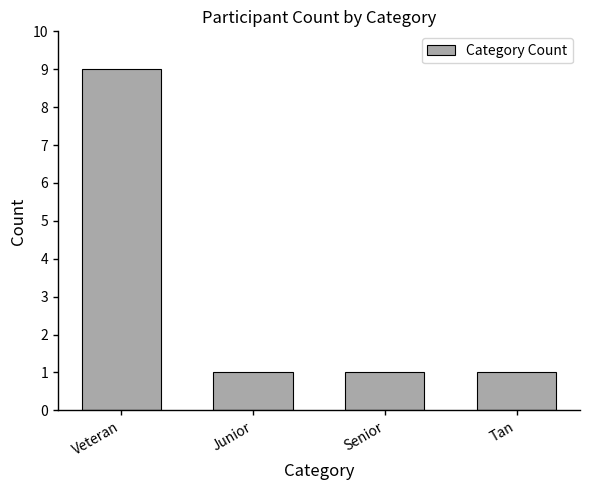

Read the value at Tan.

1